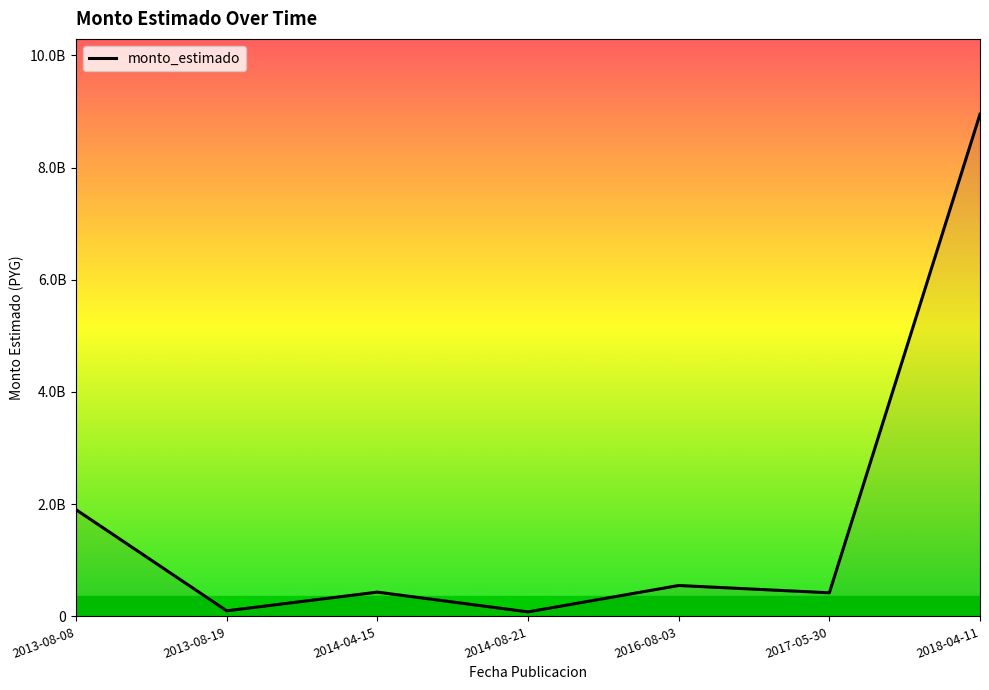

Rank the categories by value from lowest to highest.

2014-08-21, 2013-08-19, 2017-05-30, 2014-04-15, 2016-08-03, 2013-08-08, 2018-04-11